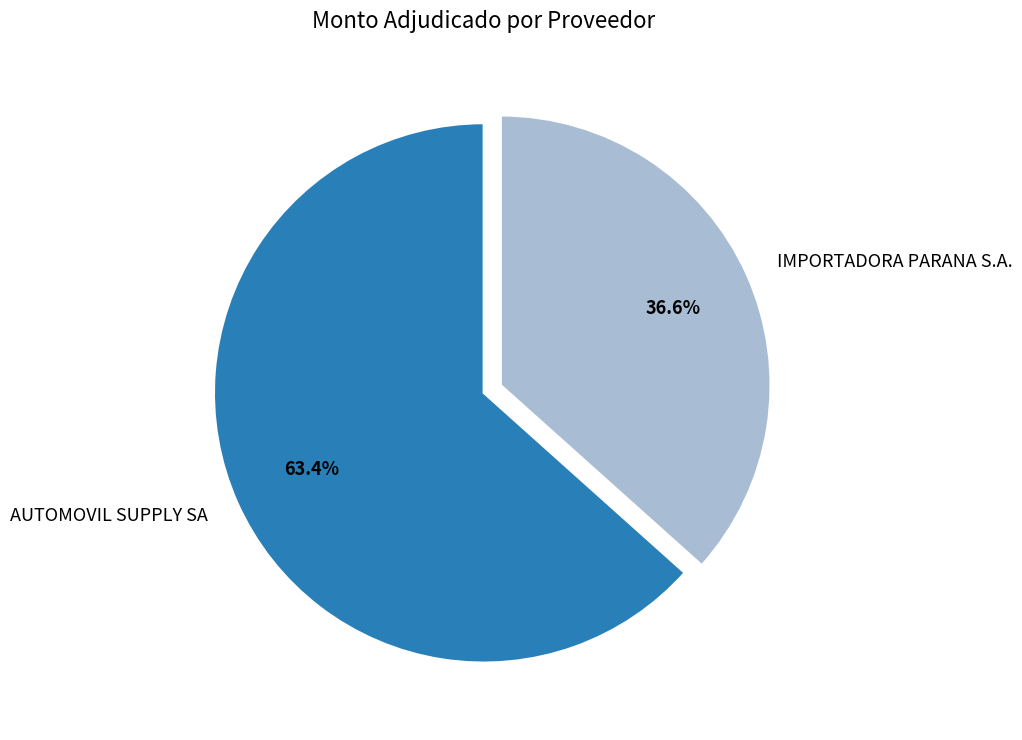

Between AUTOMOVIL SUPPLY SA and IMPORTADORA PARANA S.A., which is larger?

AUTOMOVIL SUPPLY SA